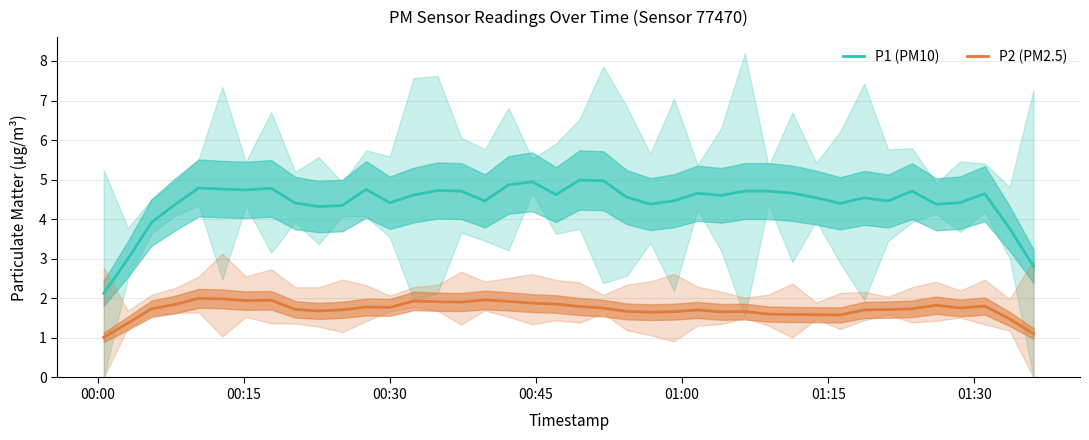

True or false: P1 (PM10) and P2 (PM2.5) cross at least once.

False